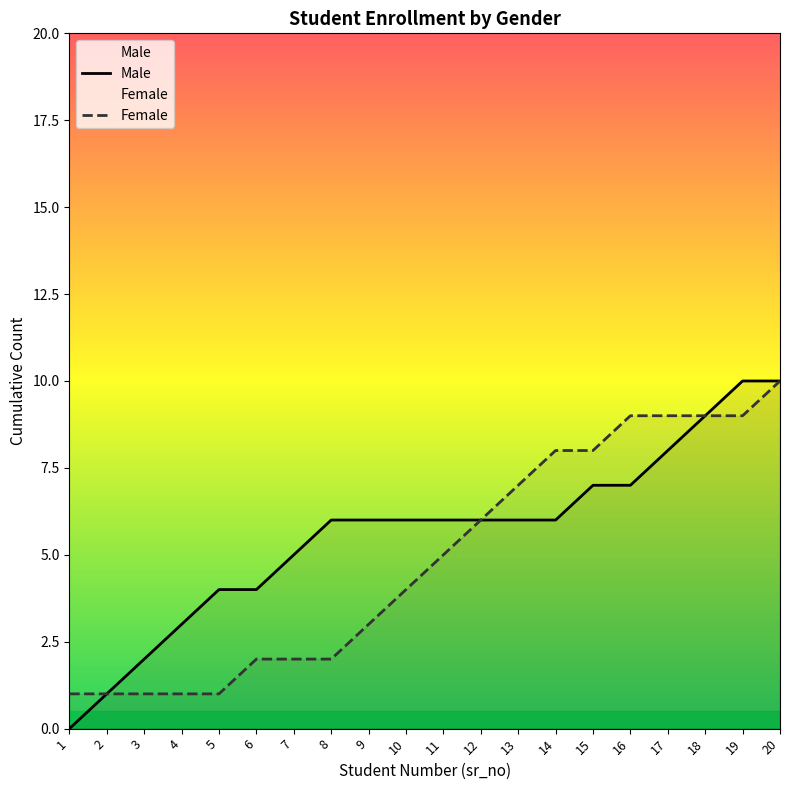

The Female series shows 0 at 3. True or false?

False